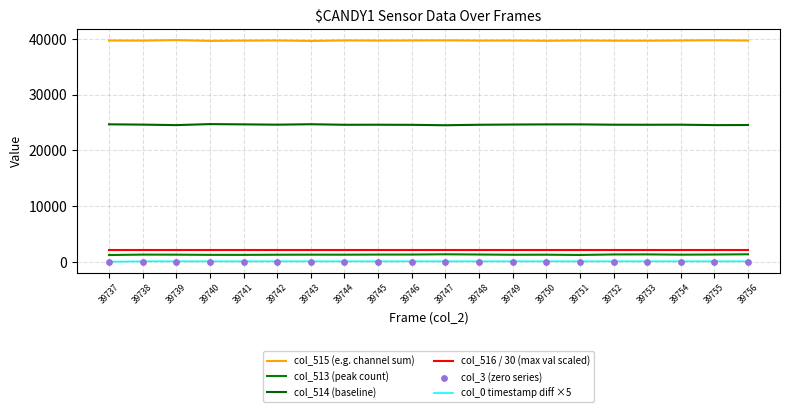

At which category is the sum across all series the highest?

39739